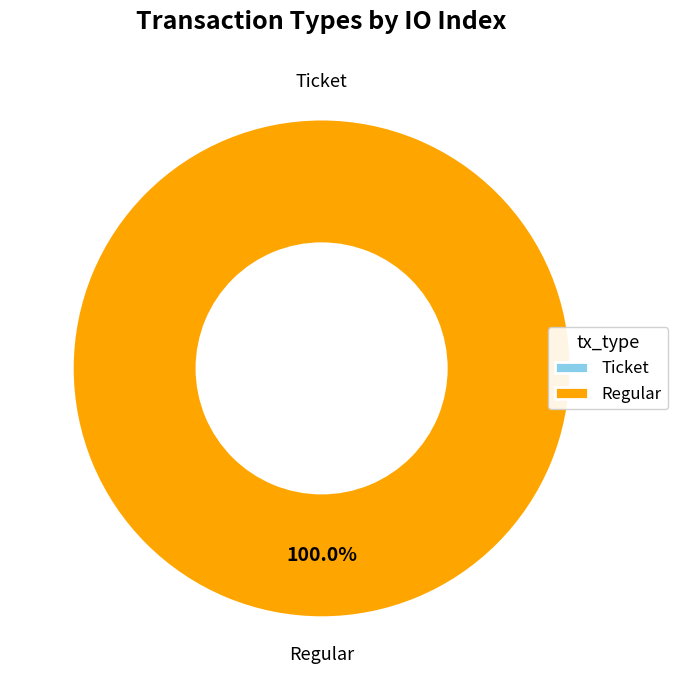

Which category has the biggest portion of the pie?

Regular